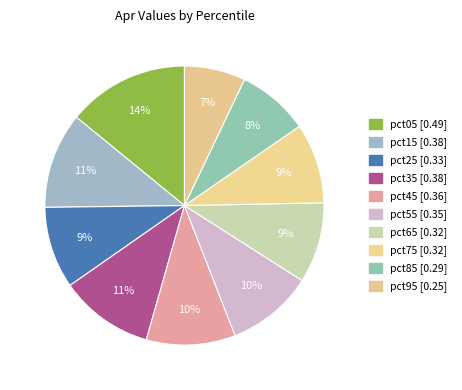

Count the number of slices in the pie.

10